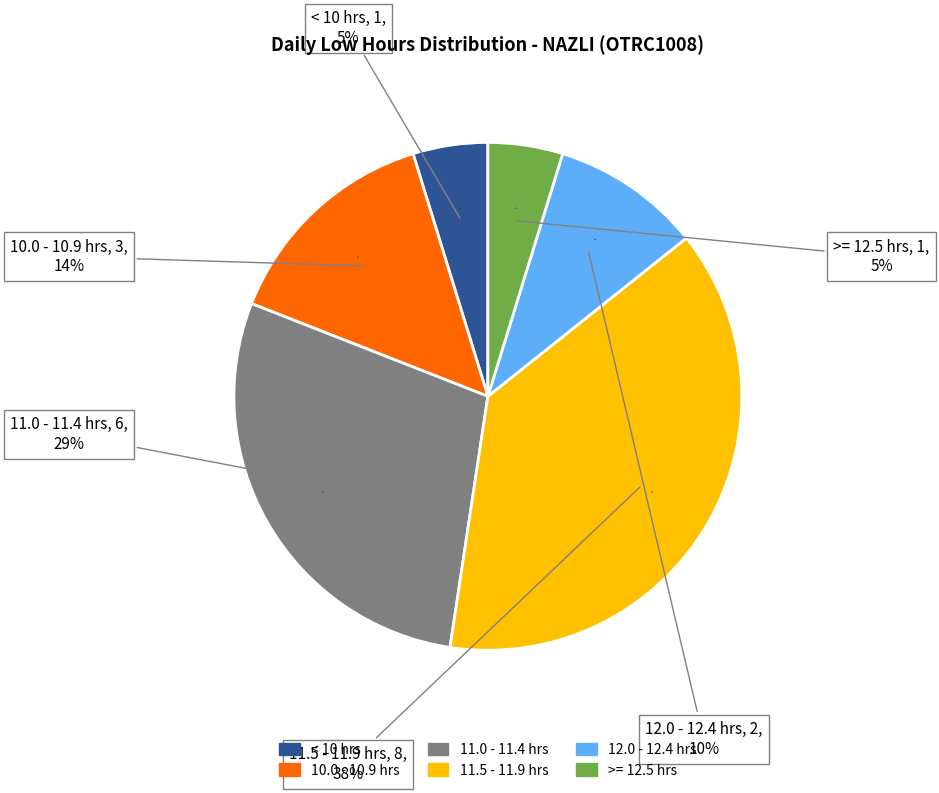

Is there any slice that represents more than half of the pie?

No